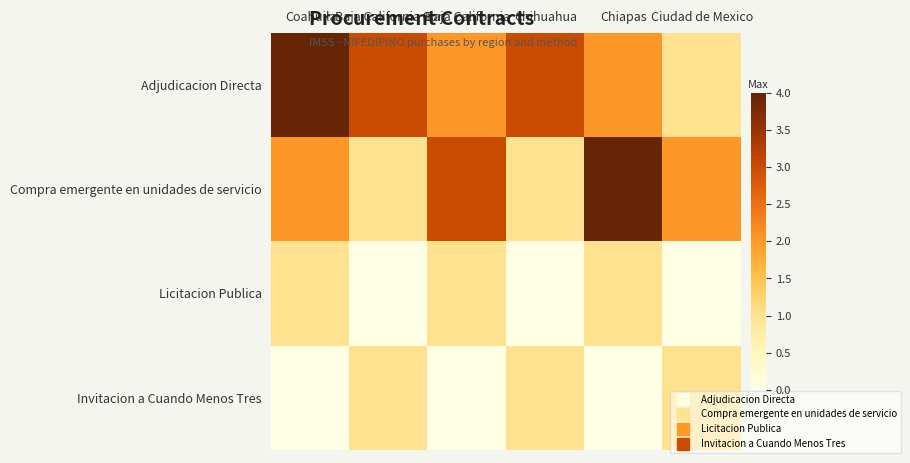

Which series changed the most between Chihuahua and Chiapas?

Compra emergente en unidades de servicio